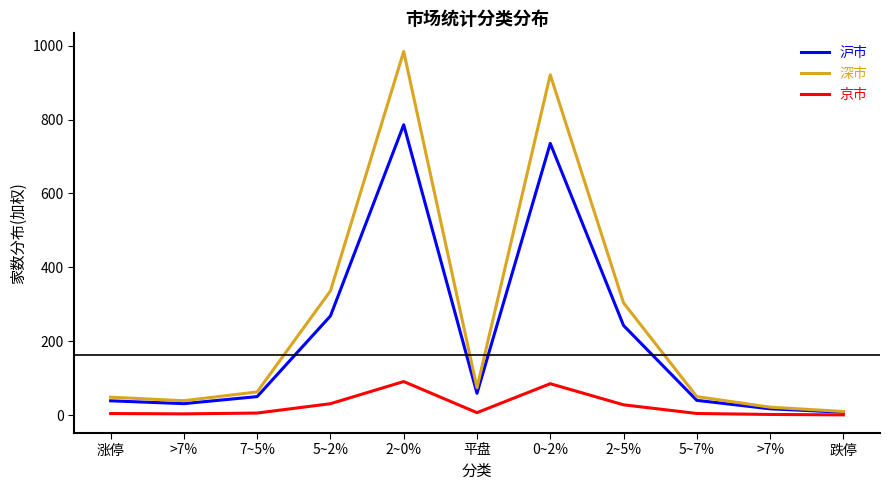

Does the chart display data point markers on the line(s)?

No